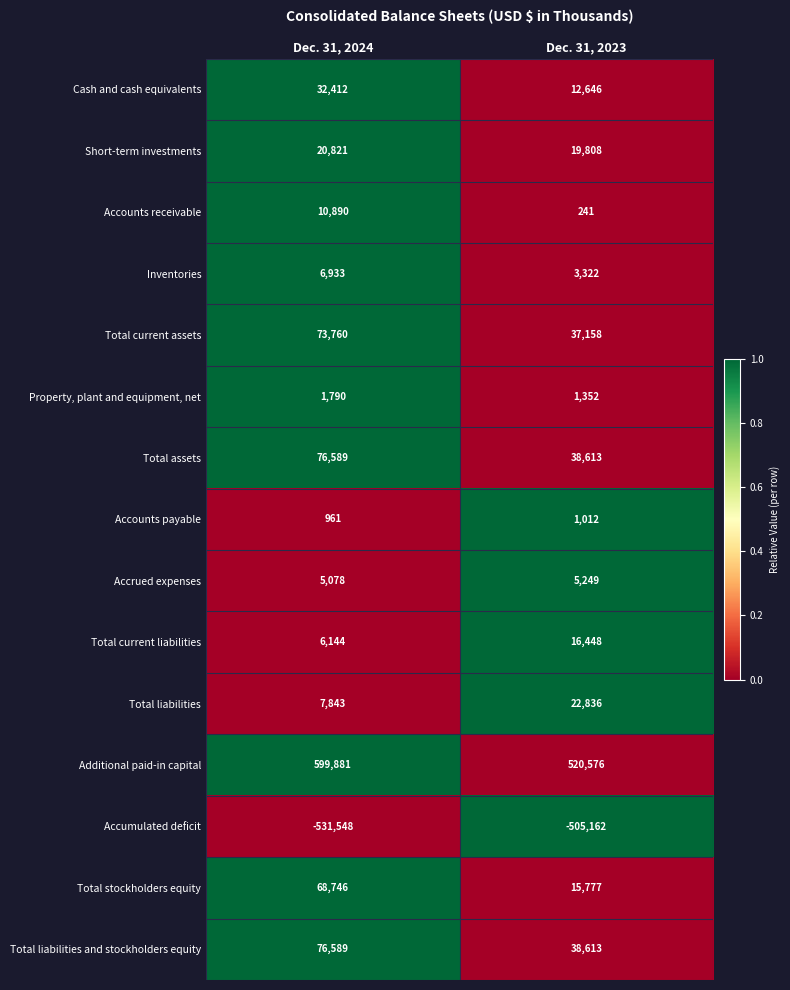

Between Dec. 31, 2024 and Dec. 31, 2023, which series saw the biggest shift?

Additional paid-in capital